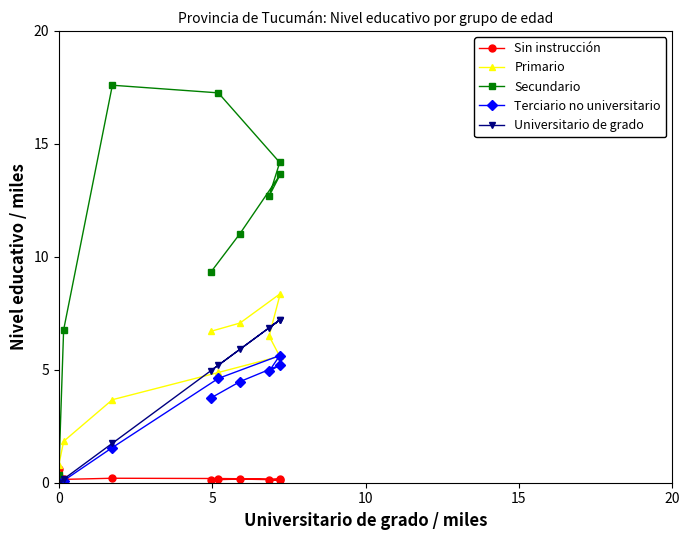

What is the maximum value for Terciario no universitario?

5.6